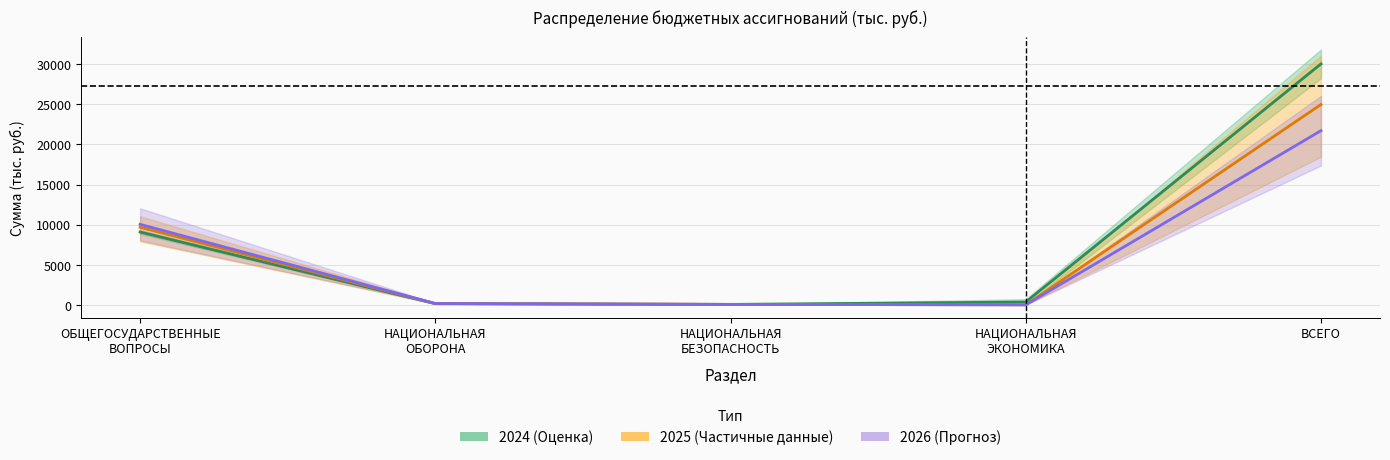

Which category has the highest value across all series?

ВСЕГО